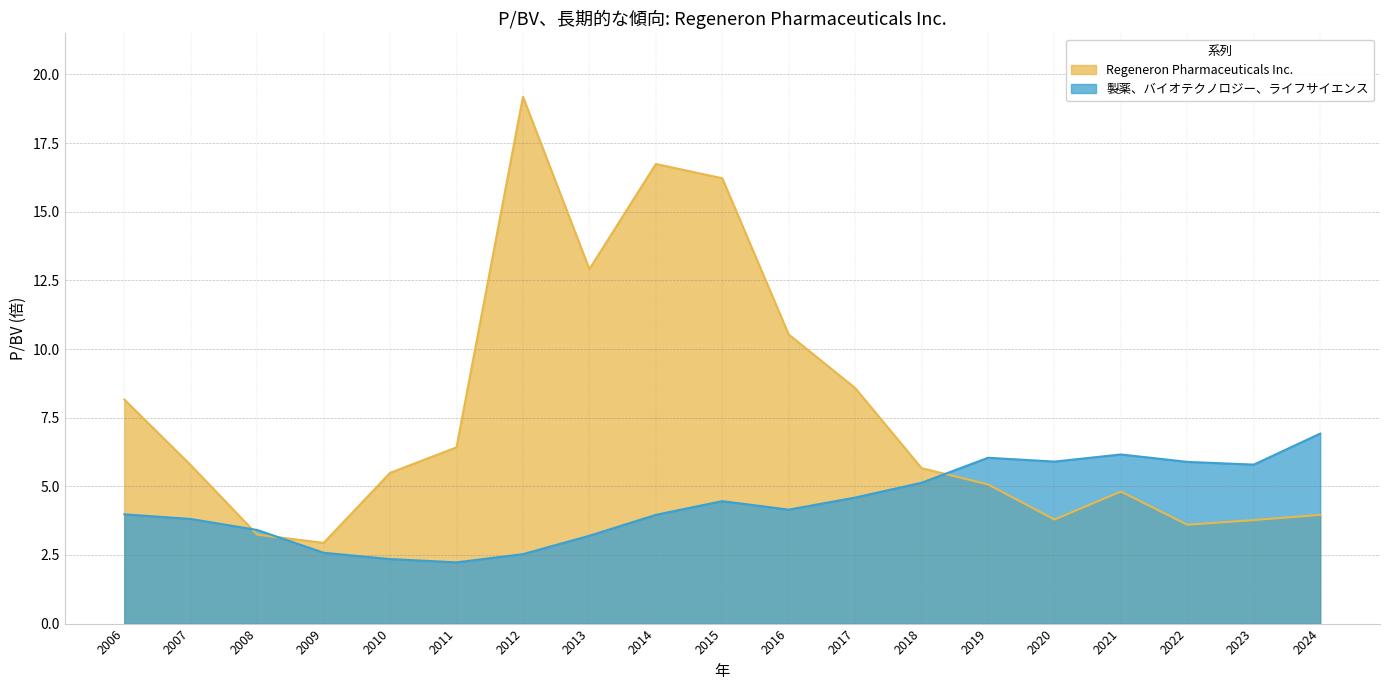

What is the greatest value displayed?

19.2